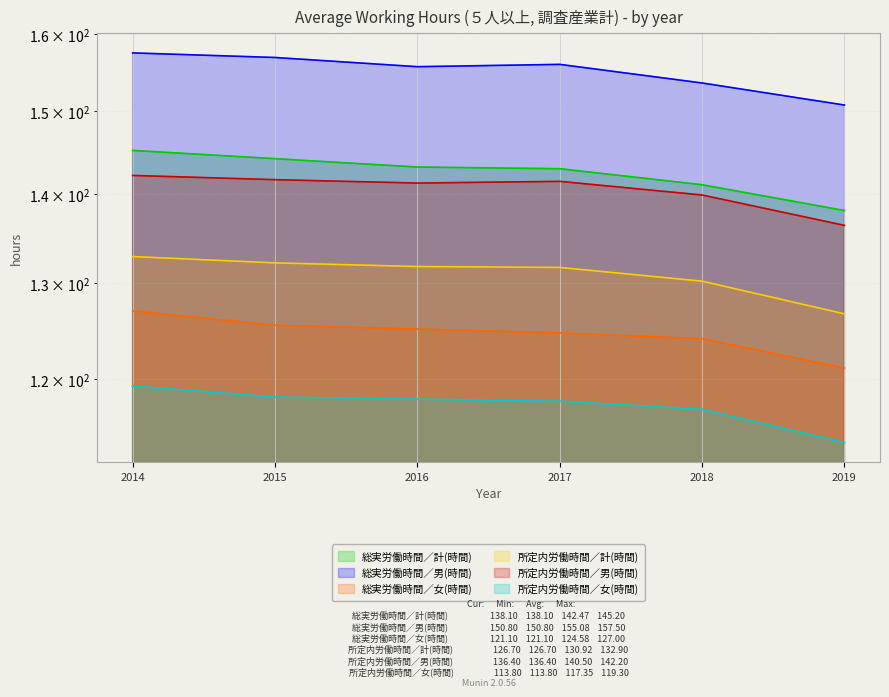

List the series in order of their peak value, highest first.

総実労働時間／男(時間), 総実労働時間／計(時間), 所定内労働時間／男(時間), 所定内労働時間／計(時間), 総実労働時間／女(時間), 所定内労働時間／女(時間)